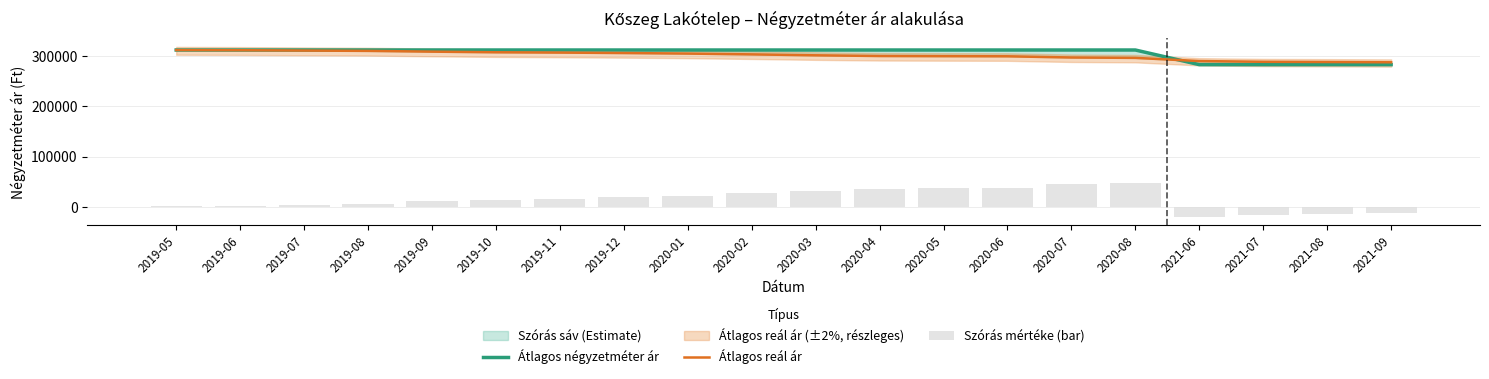

At which label does Szórás mértéke (bar) reach its minimum?

2021-06